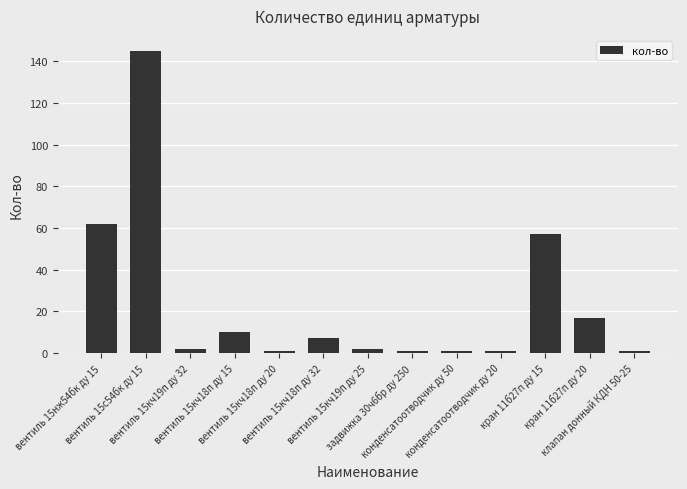

What is the sum of the values at вентиль 15кч19п ду 25 and конденсатоотводчик ду 50?

3